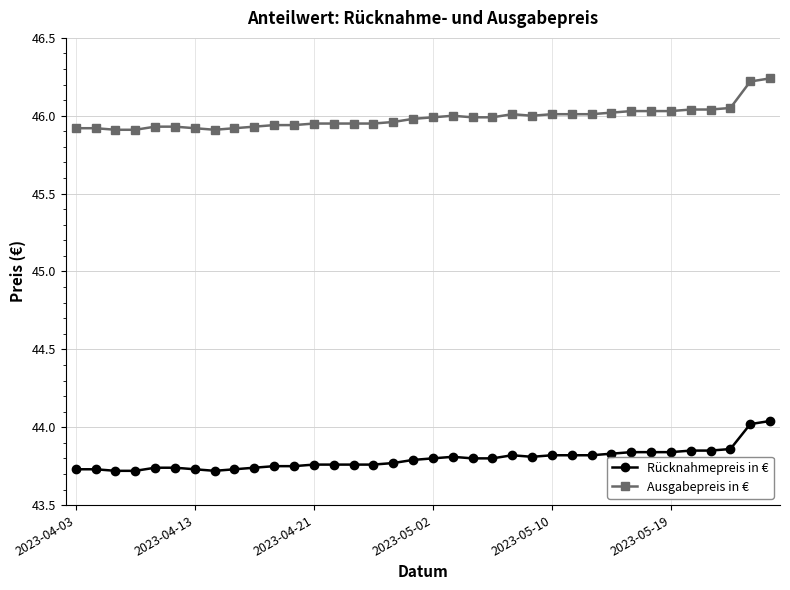

Which series has the largest range (max minus min)?

Ausgabepreis in €